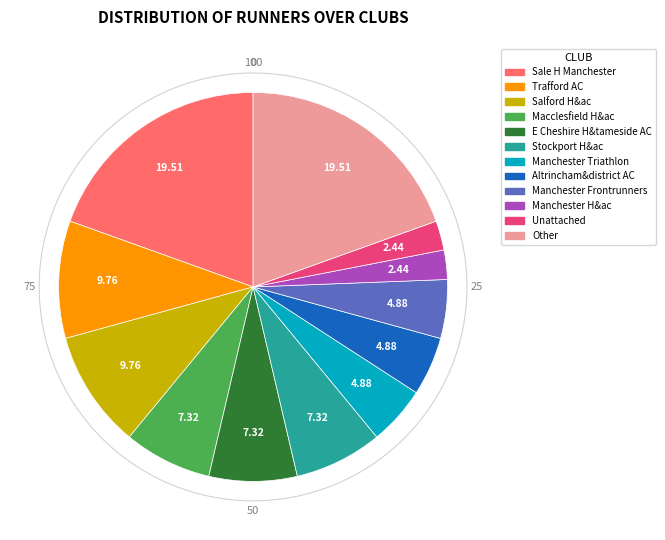

Is Trafford AC the majority of the pie?

No